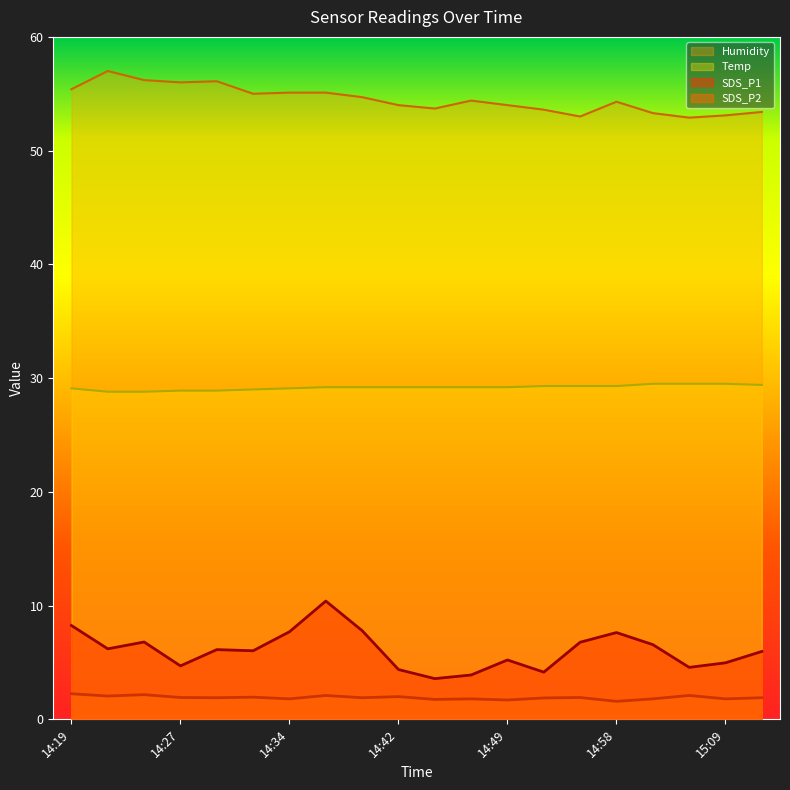

Count the number of categories in the chart.

20